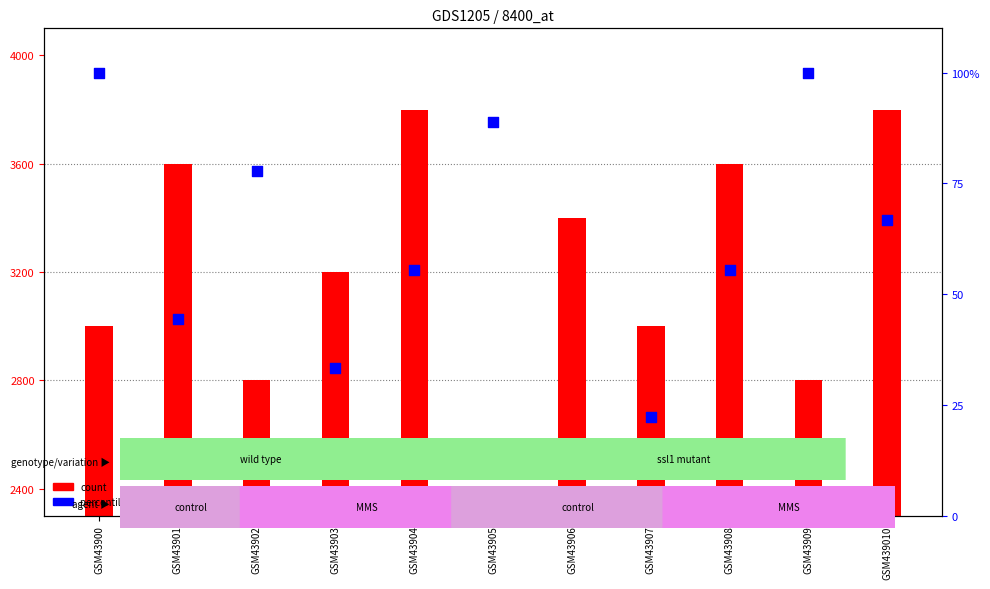

Which series has the largest total across all categories?

count